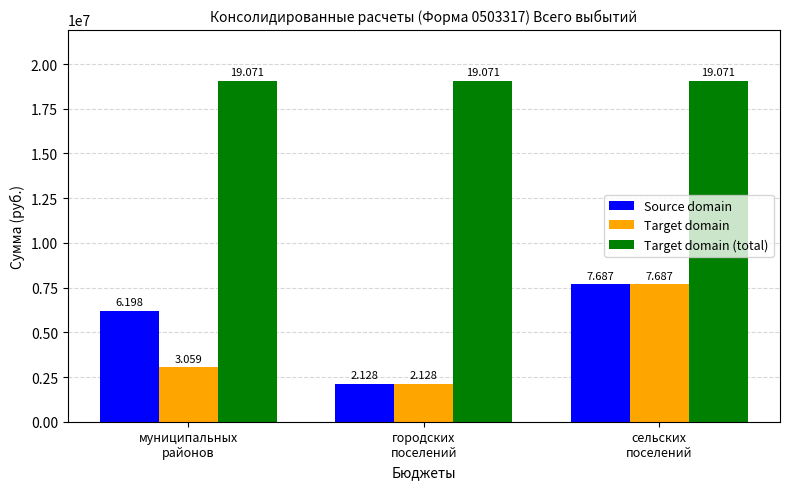

How many bars are there in total?

9